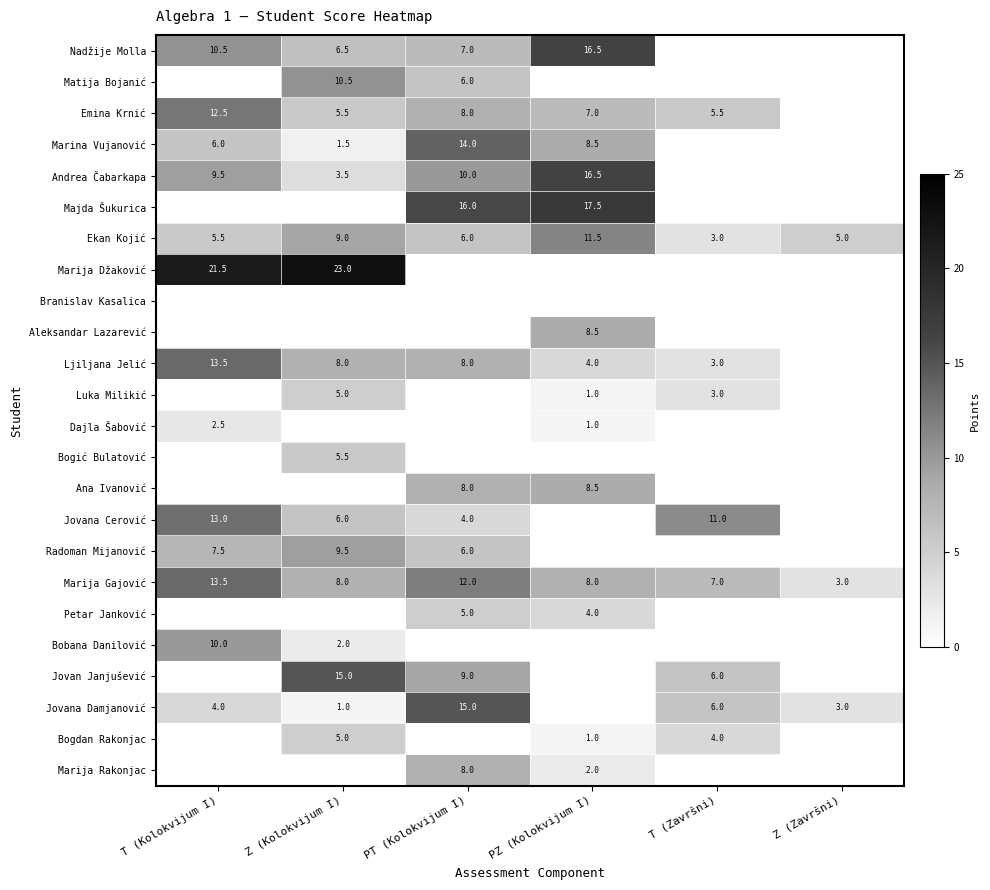

Read the Ekan Kojić value at T (Kolokvijum I).

5.5